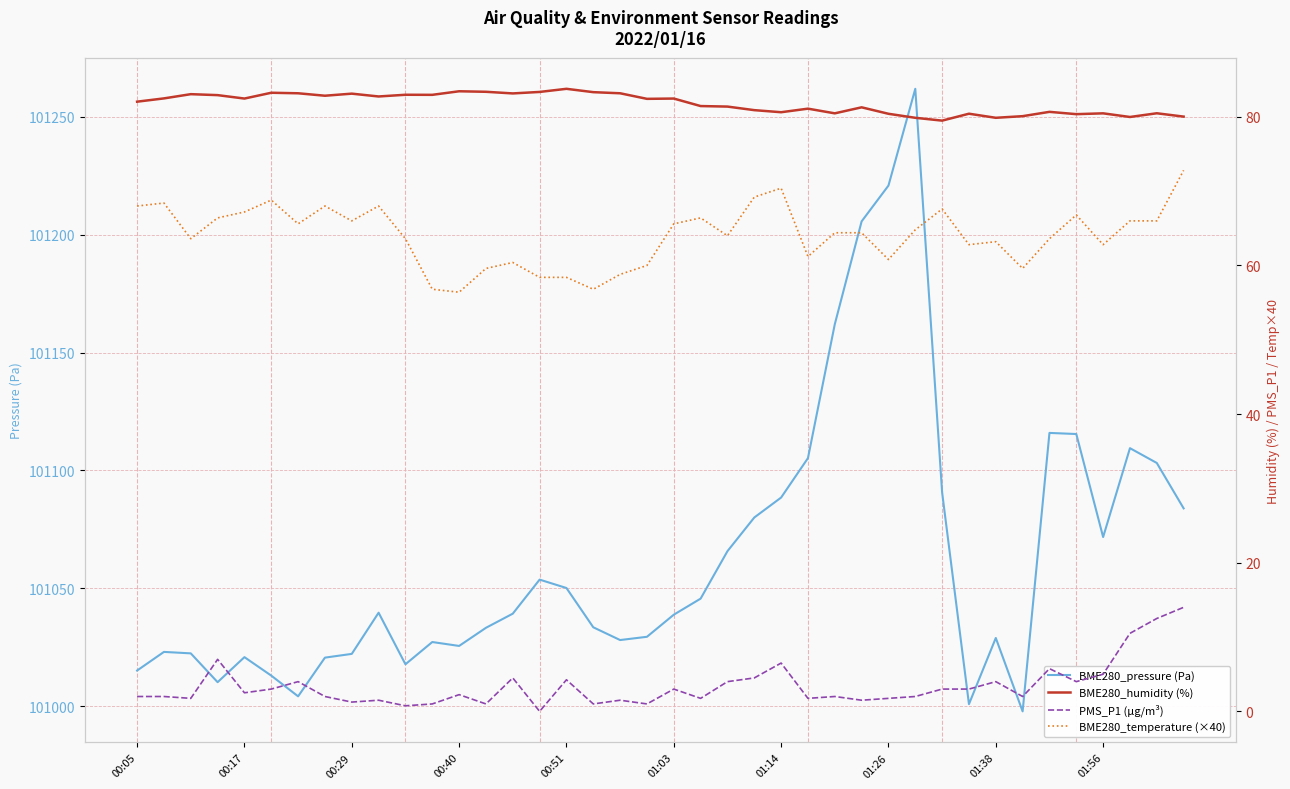

True or false: BME280_pressure (Pa) and BME280_temperature (×40) intersect in this chart.

False